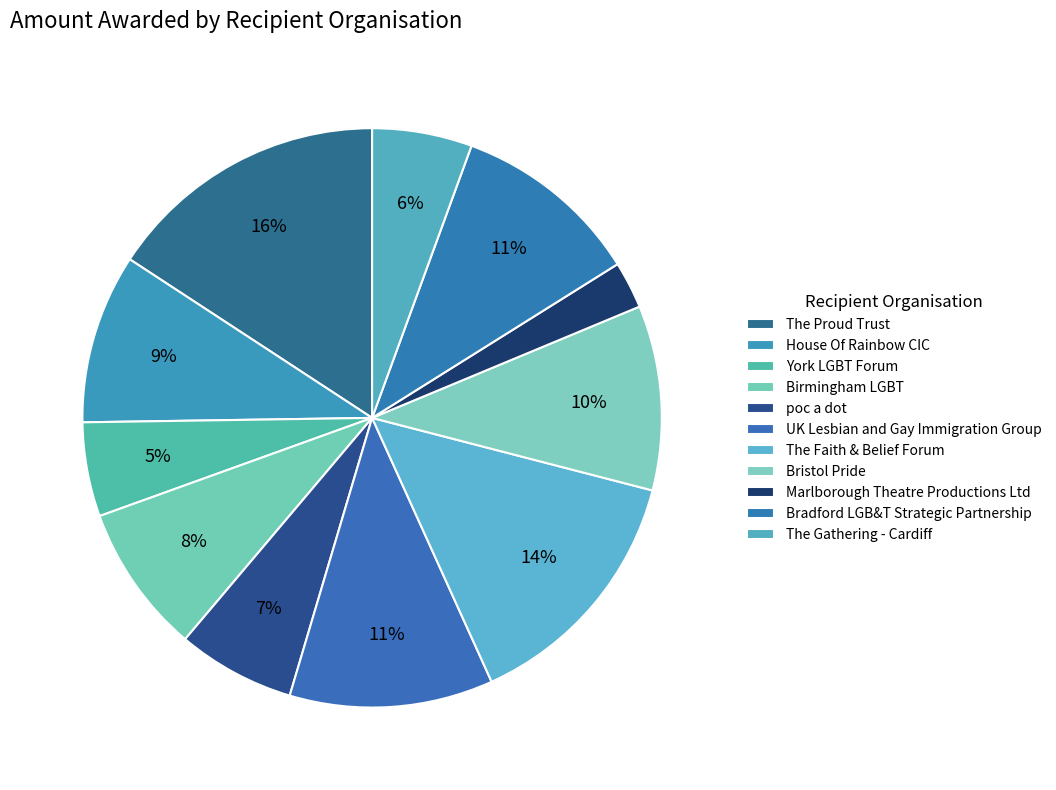

The Birmingham LGBT slice represents 8% of the pie. True or false?

True